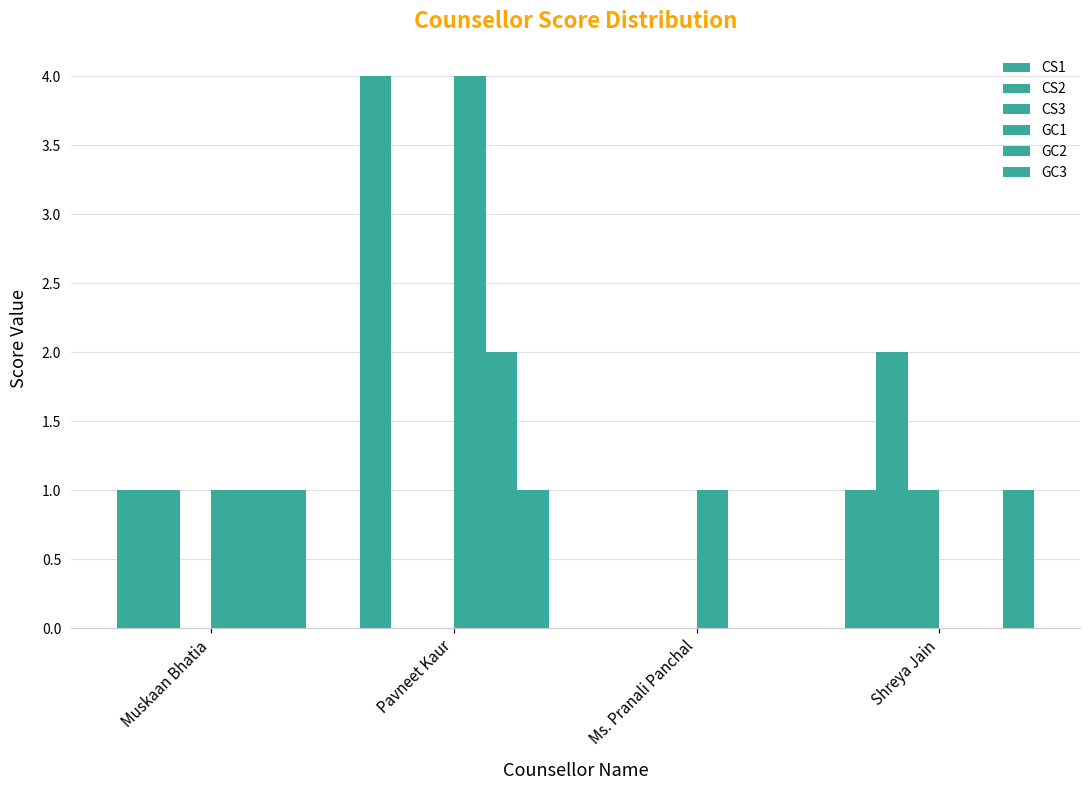

What is the total value across all series at Shreya Jain?

5